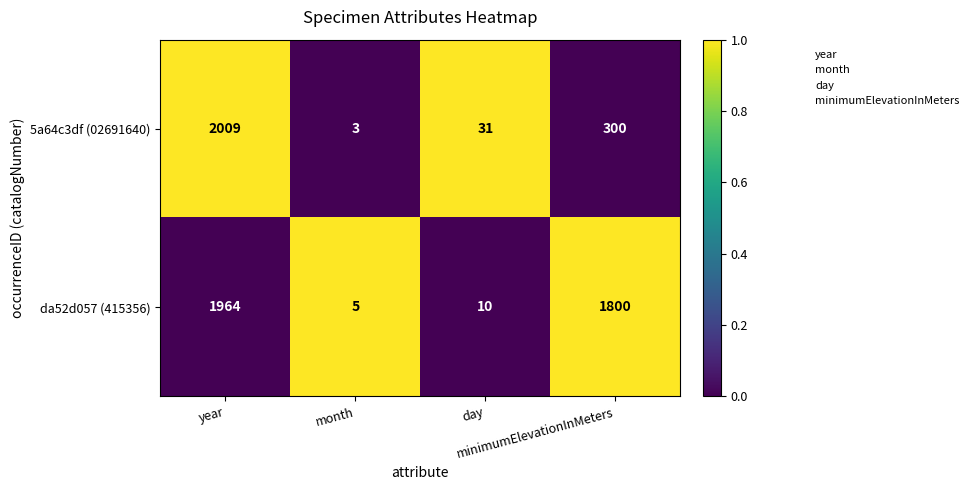

Count the number of data series in this chart.

2